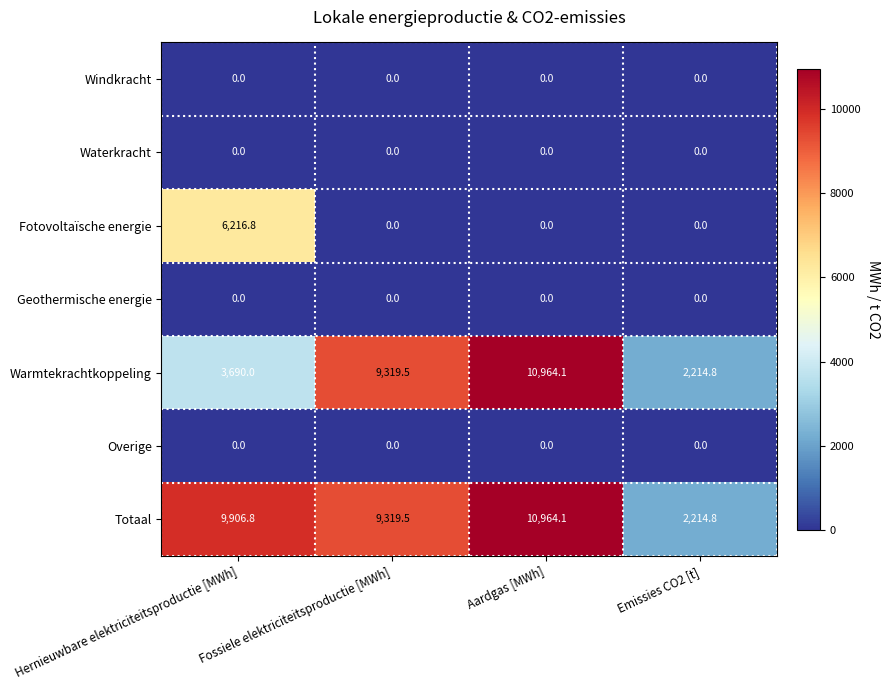

What is the maximum value shown in the chart?

10964.1